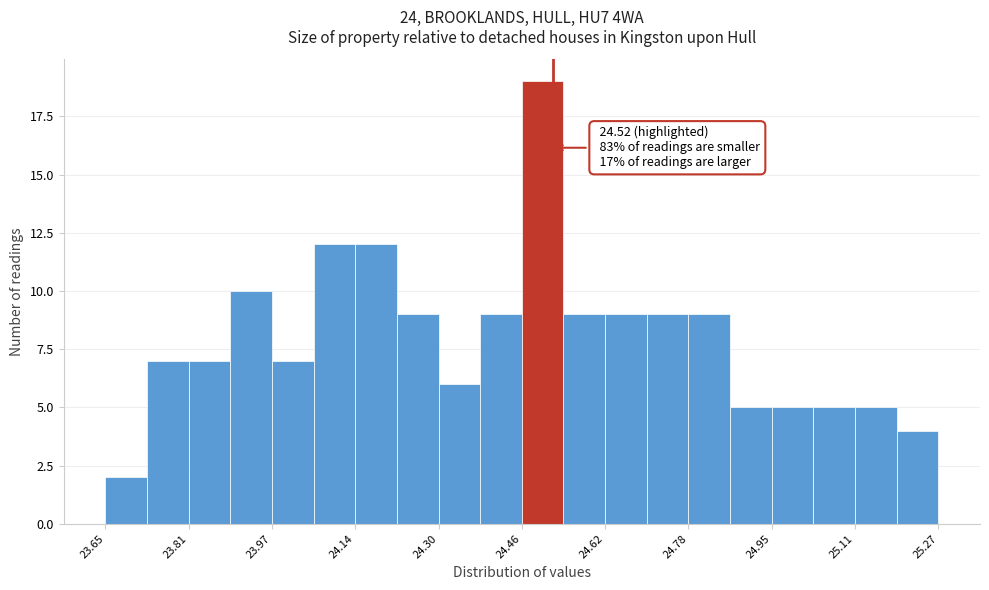

Over which range of the x-axis is the bar tallest?

24.46 to 24.54